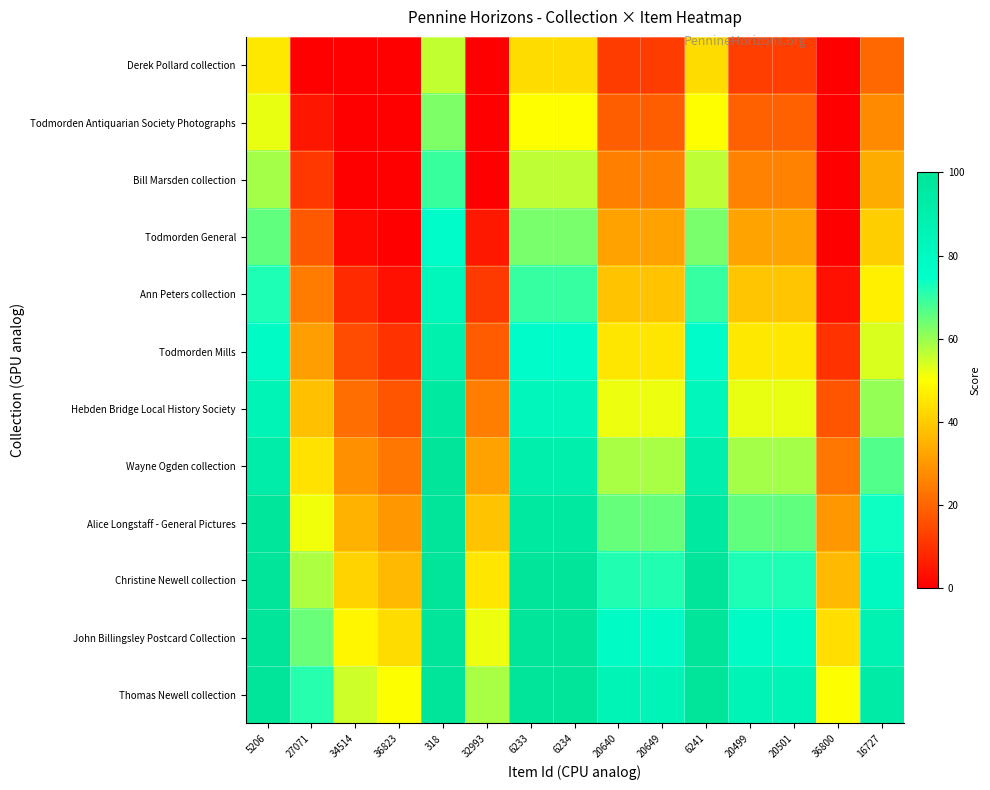

At 36800, list the series in order from smallest to largest.

Derek Pollard collection, Todmorden Antiquarian Society Photographs, Bill Marsden collection, Todmorden General, Ann Peters collection, Todmorden Mills, Hebden Bridge Local History Society, Wayne Ogden collection, Alice Longstaff - General Pictures, Christine Newell collection, John Billingsley Postcard Collection, Thomas Newell collection